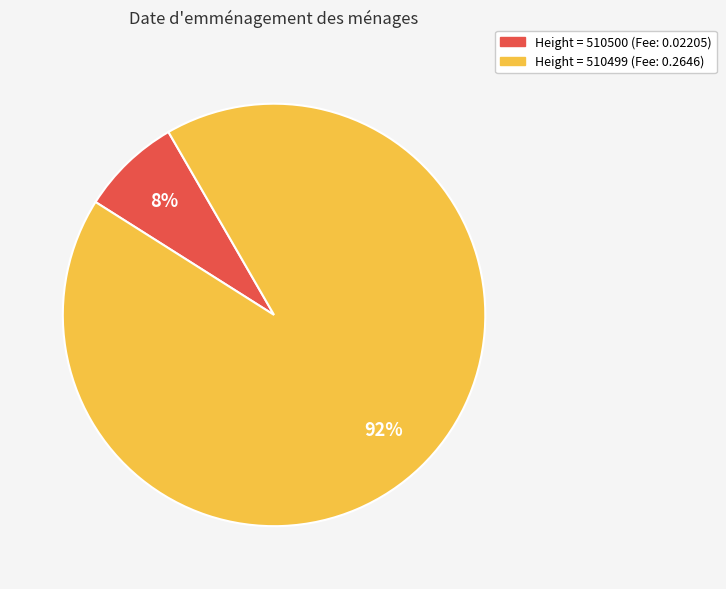

To the nearest percent, what is the average slice percentage?

50%